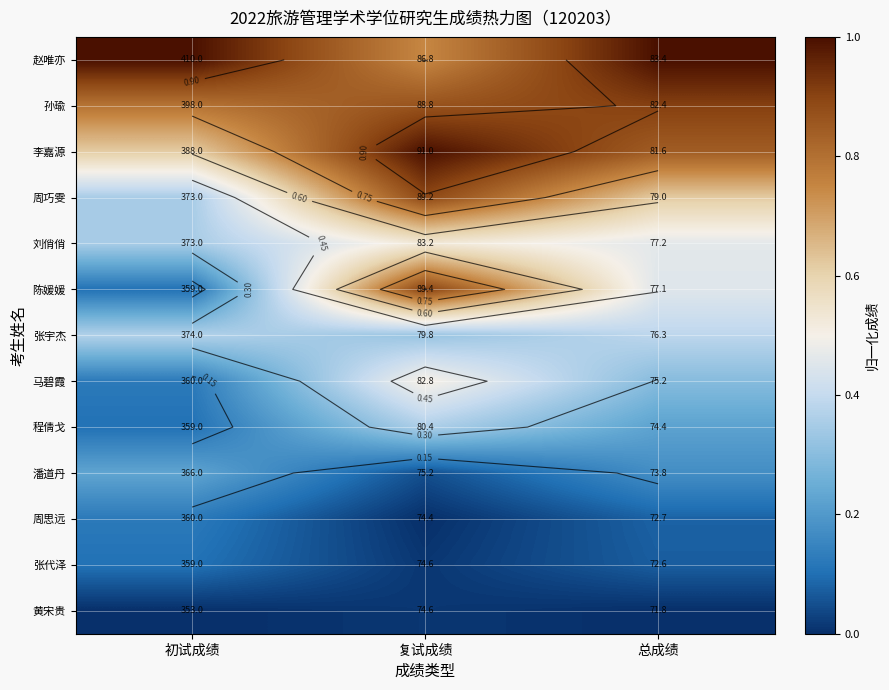

The 周巧雯 series shows 0.6 at 总成绩. True or false?

True